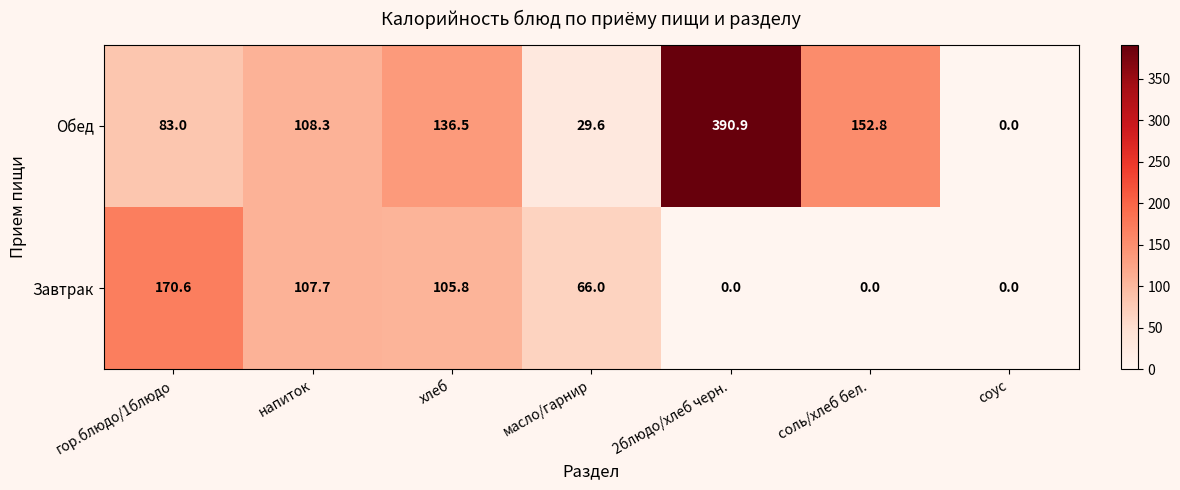

Where does the Обед series first go above 108?

напиток